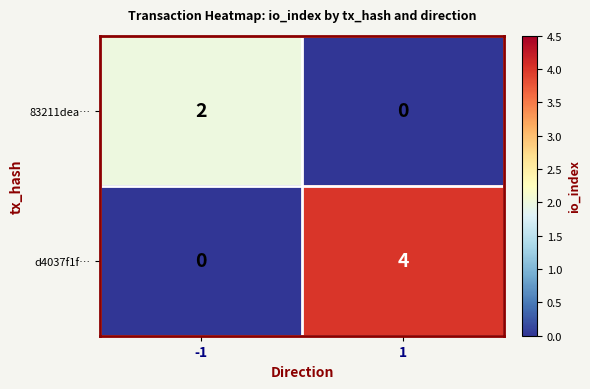

At which category is the sum across all series the highest?

1